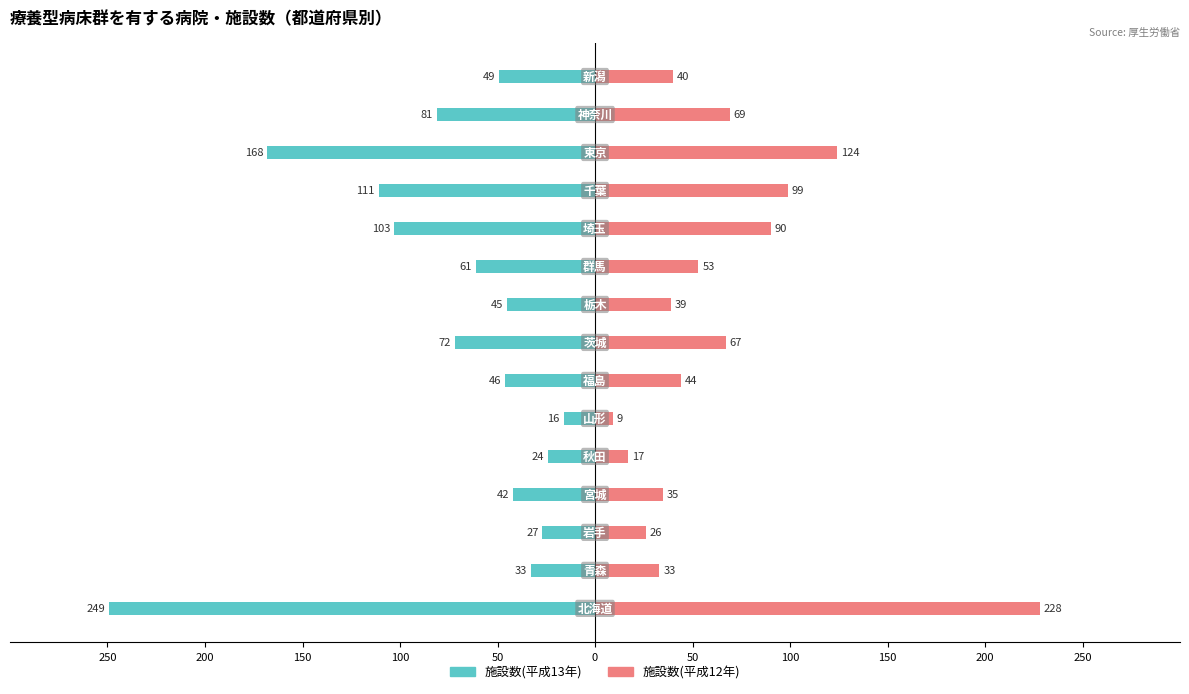

How many values in the 施設数(平成12年) series are below 44?

7